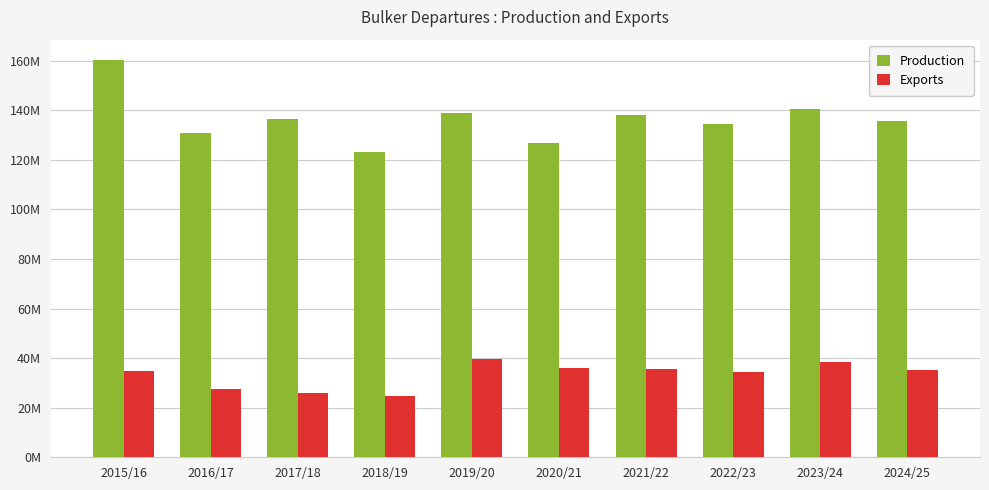

Is it true that Production equals 126684000 at 2020/21?

True